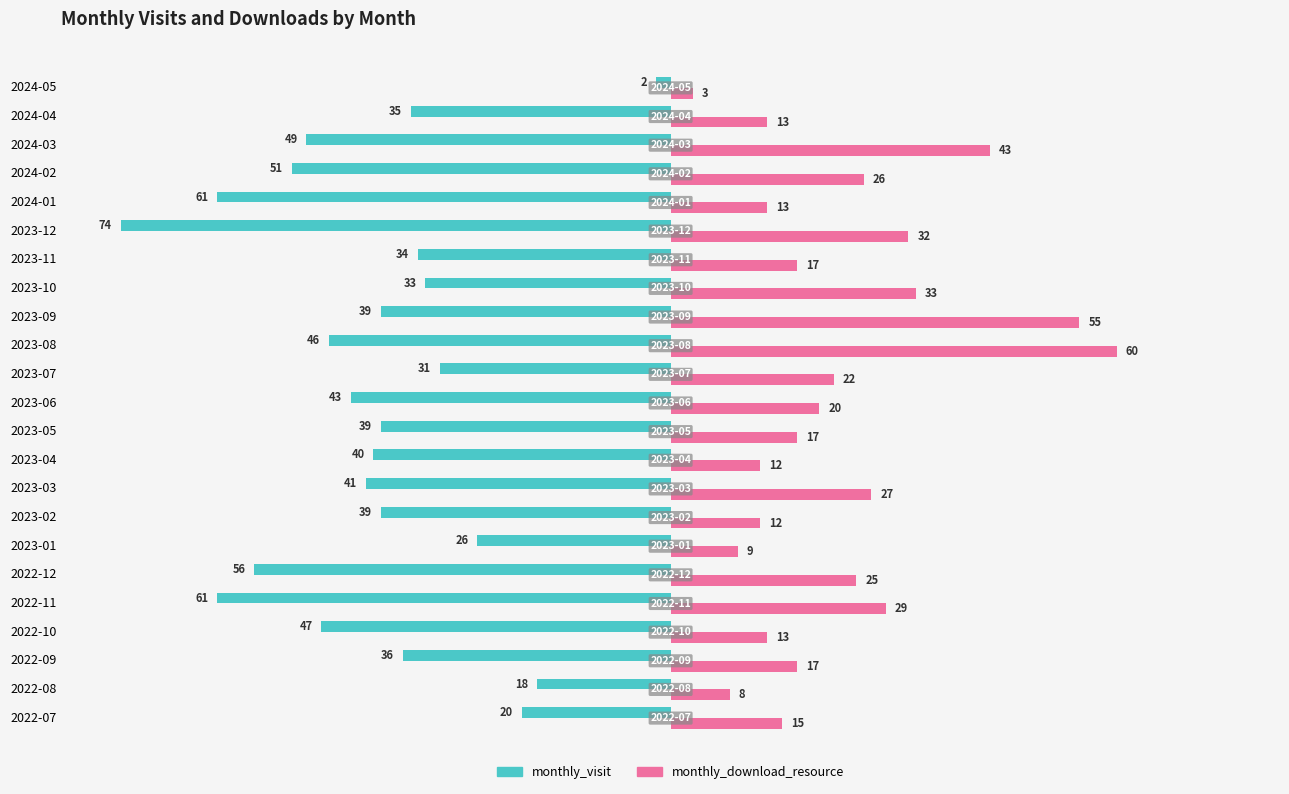

Which series has the largest range (max minus min)?

monthly_visit